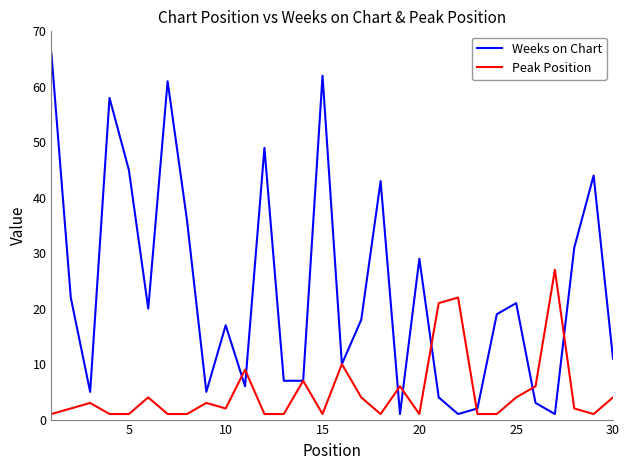

Which series has the largest total across all categories?

Weeks on Chart